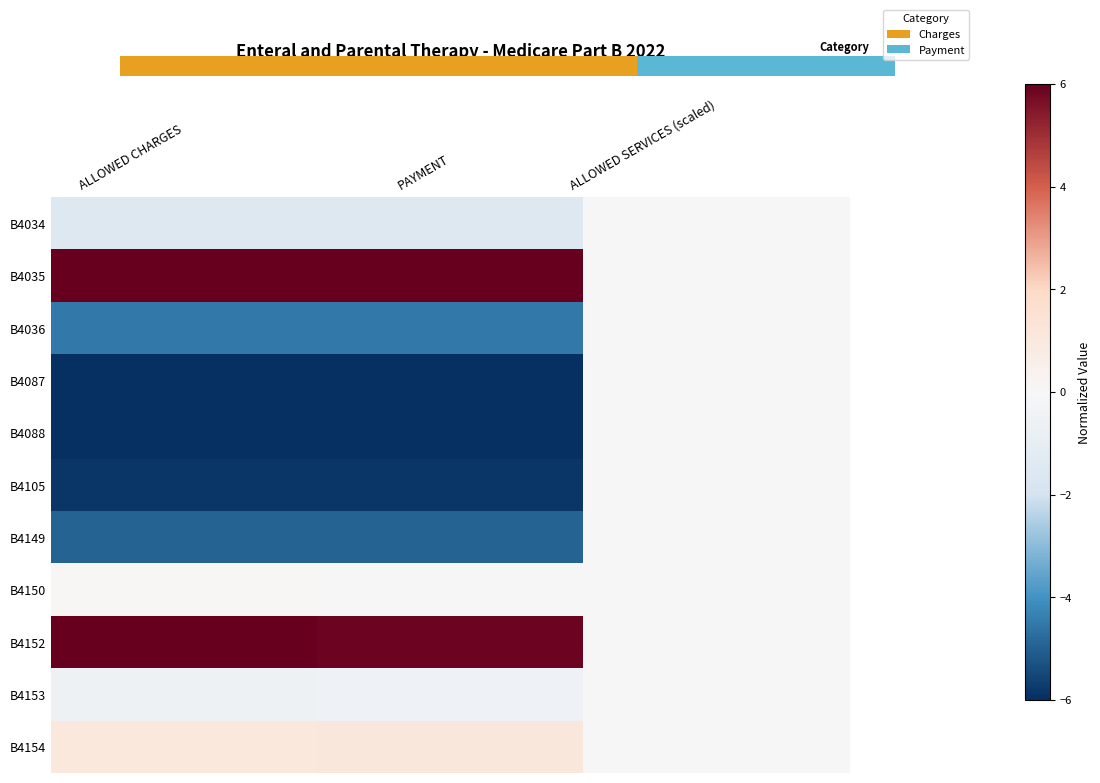

How many series are shown in this chart?

11